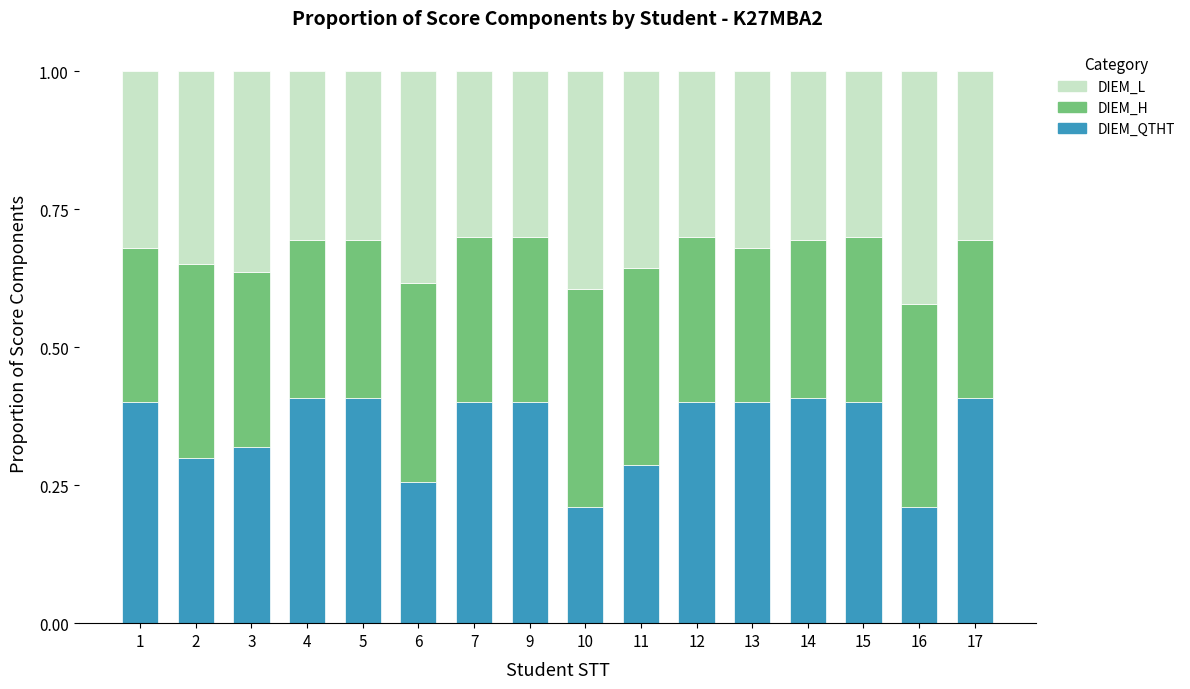

What are all the series names shown in the legend?

DIEM_L, DIEM_H, DIEM_QTHT